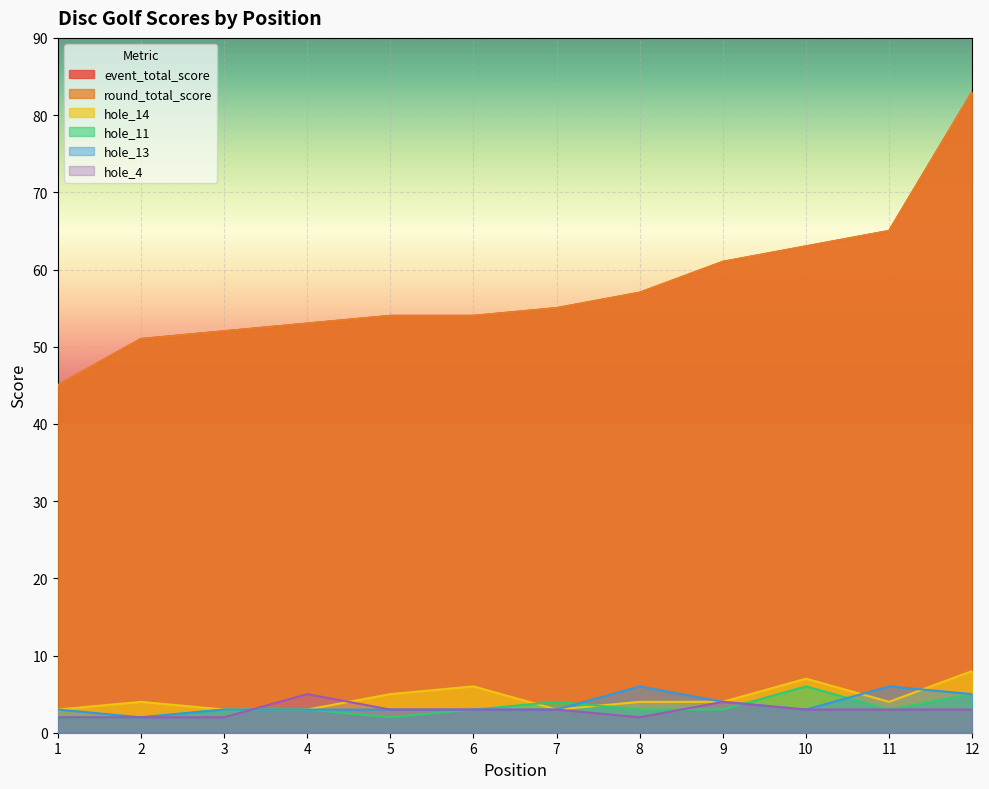

What are all the series names shown in the legend?

event_total_score, round_total_score, hole_14, hole_11, hole_13, hole_4